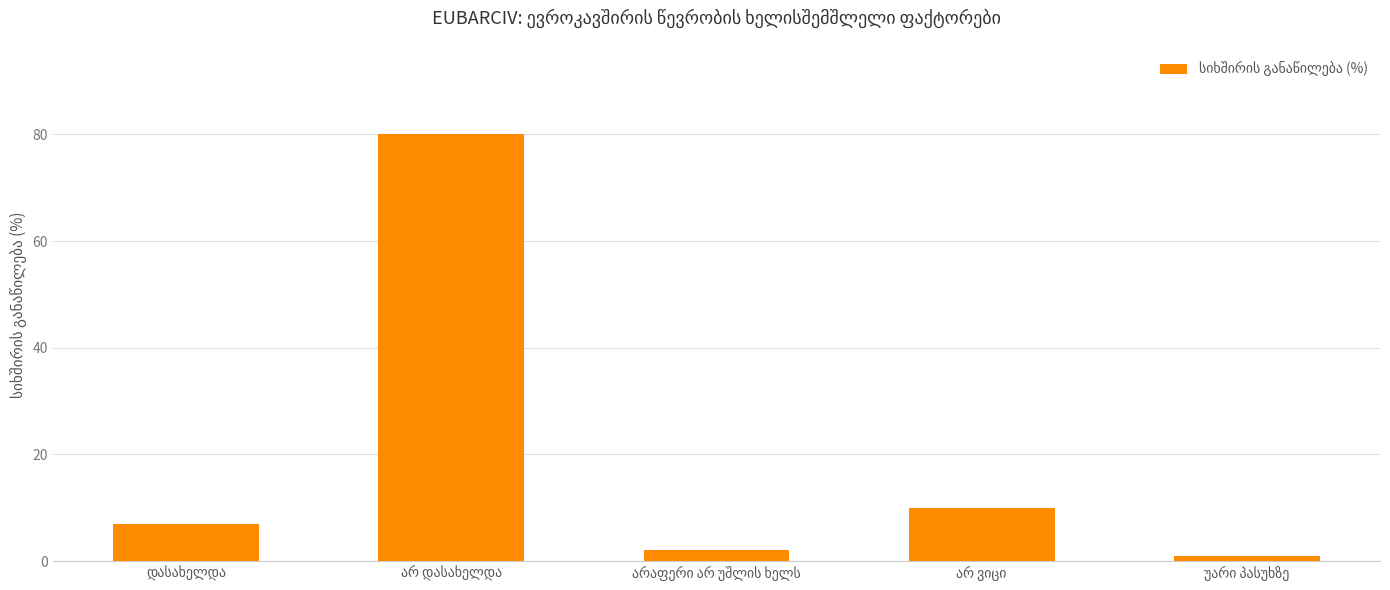

What is the value of the 4th bar from the left?

10